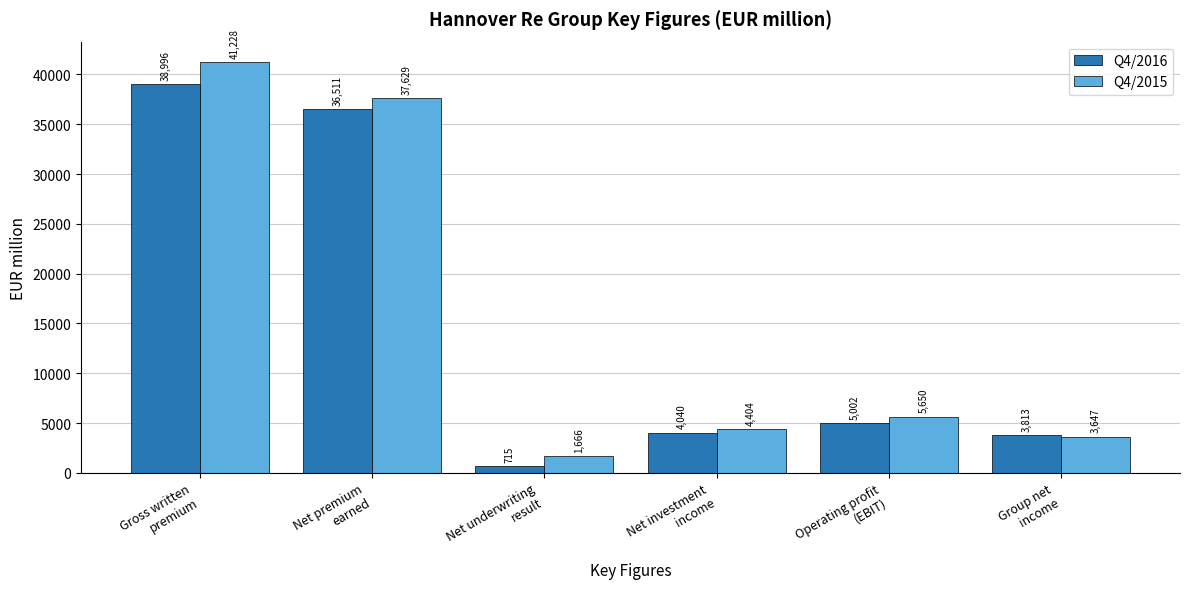

Does the chart contain any negative values?

No